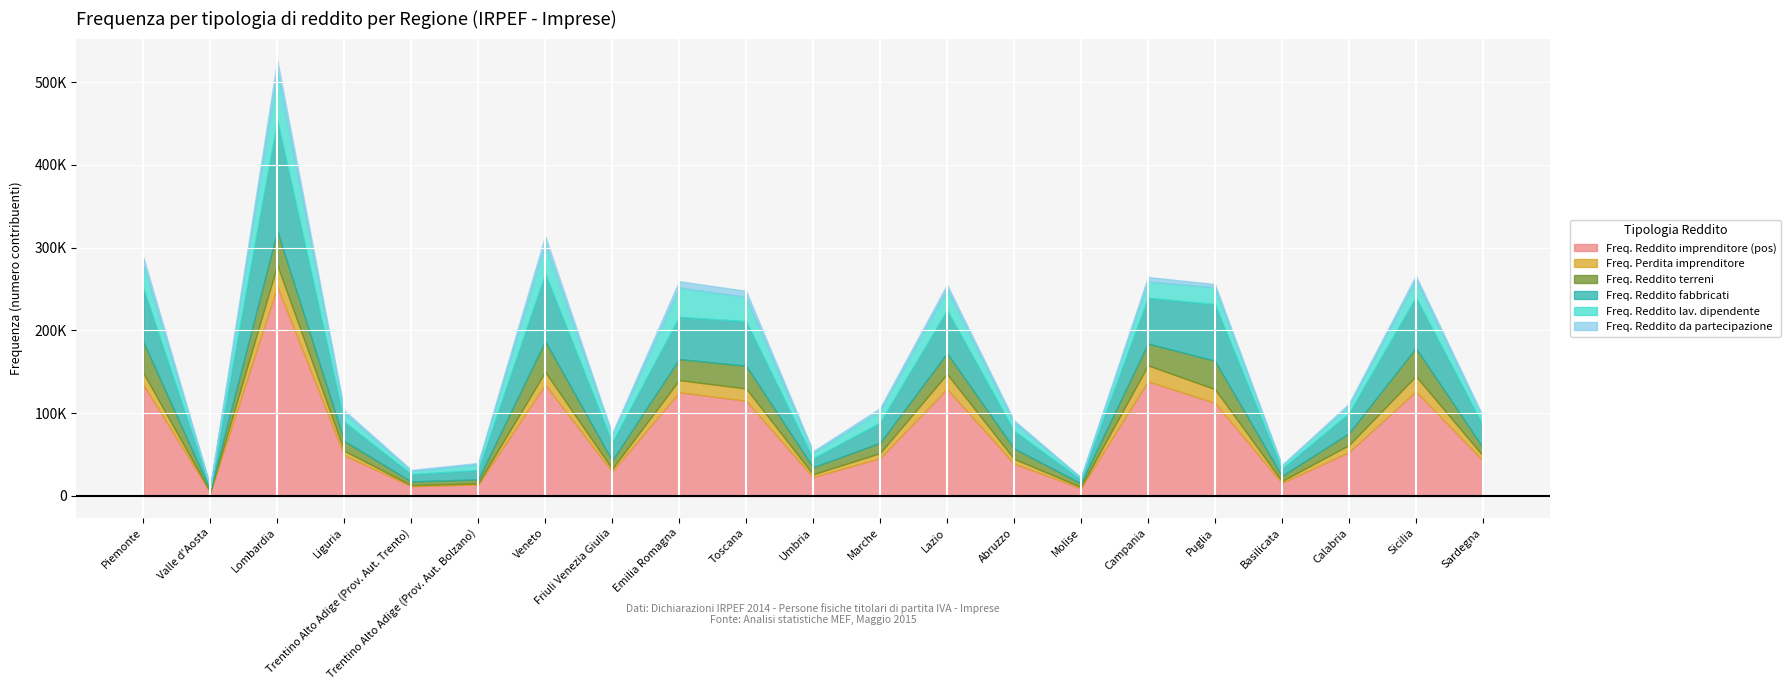

What are all the series names shown in the legend?

Freq. Reddito imprenditore (pos), Freq. Perdita imprenditore, Freq. Reddito terreni, Freq. Reddito fabbricati, Freq. Reddito lav. dipendente, Freq. Reddito da partecipazione